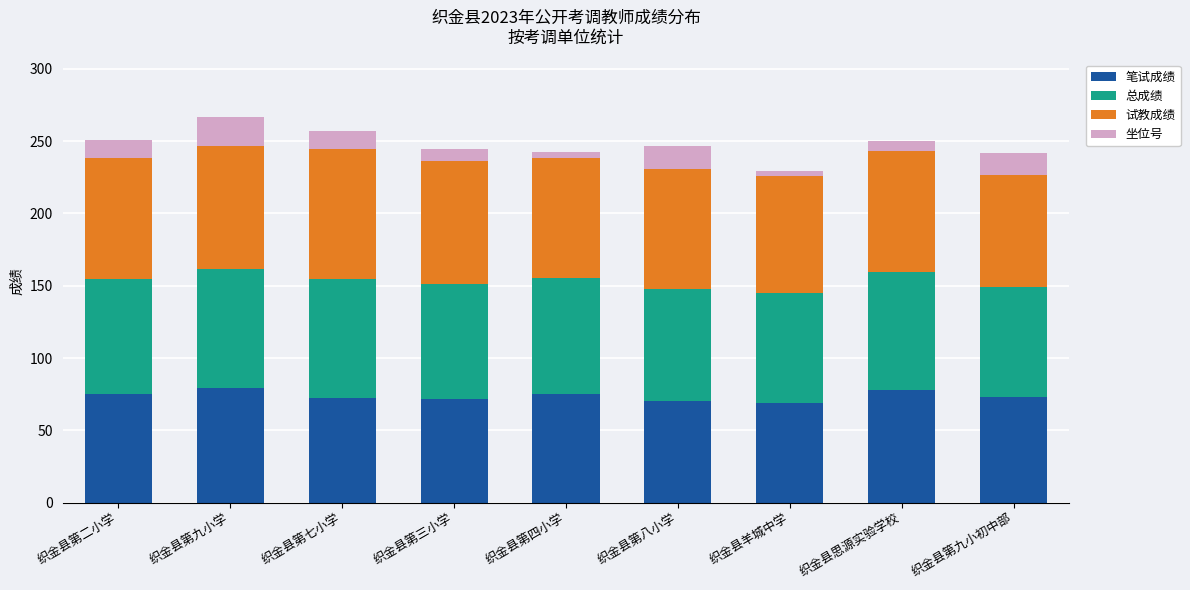

Read the 笔试成绩 value at 织金县第三小学.

72.0